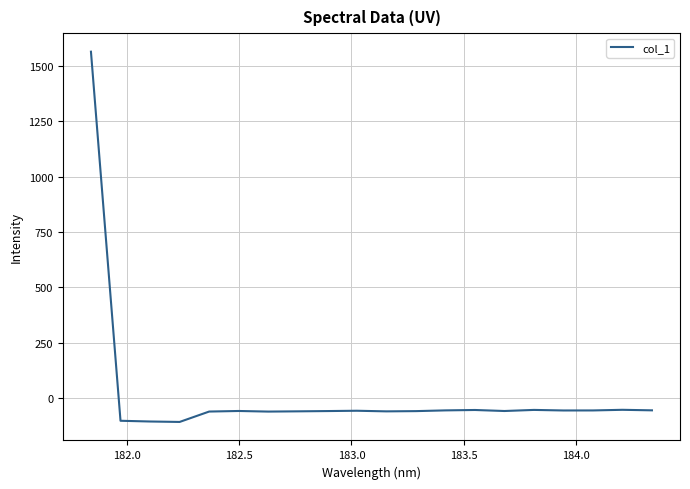

What is the minimum value shown in the chart?

-106.0